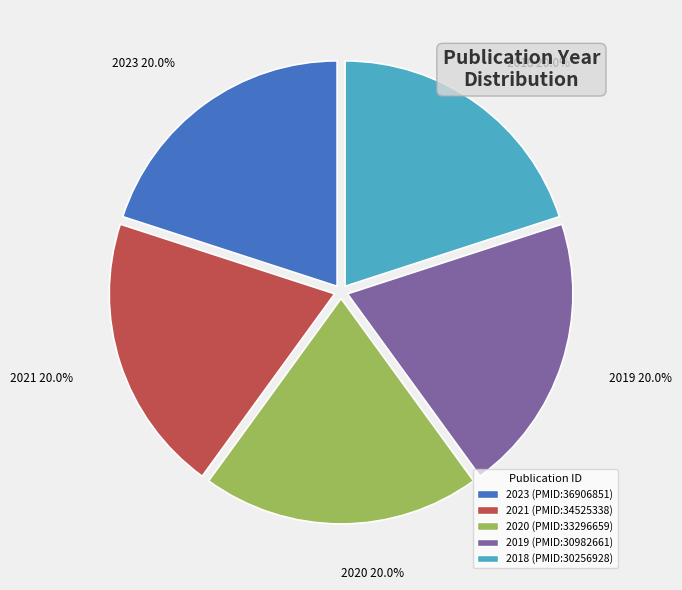

What percentage is NOT represented by 2019?

80.0%